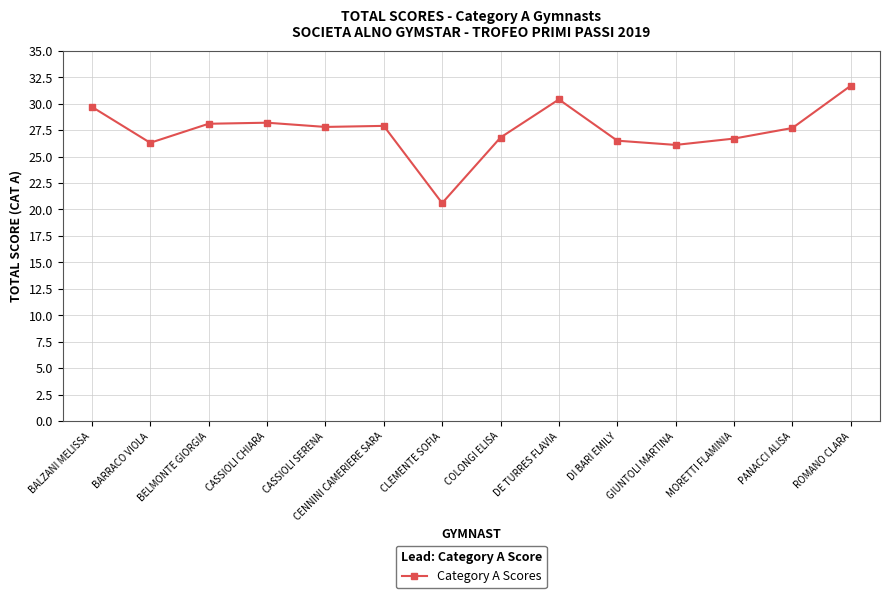

True or false: the data shows 26.1 at GIUNTOLI MARTINA.

True